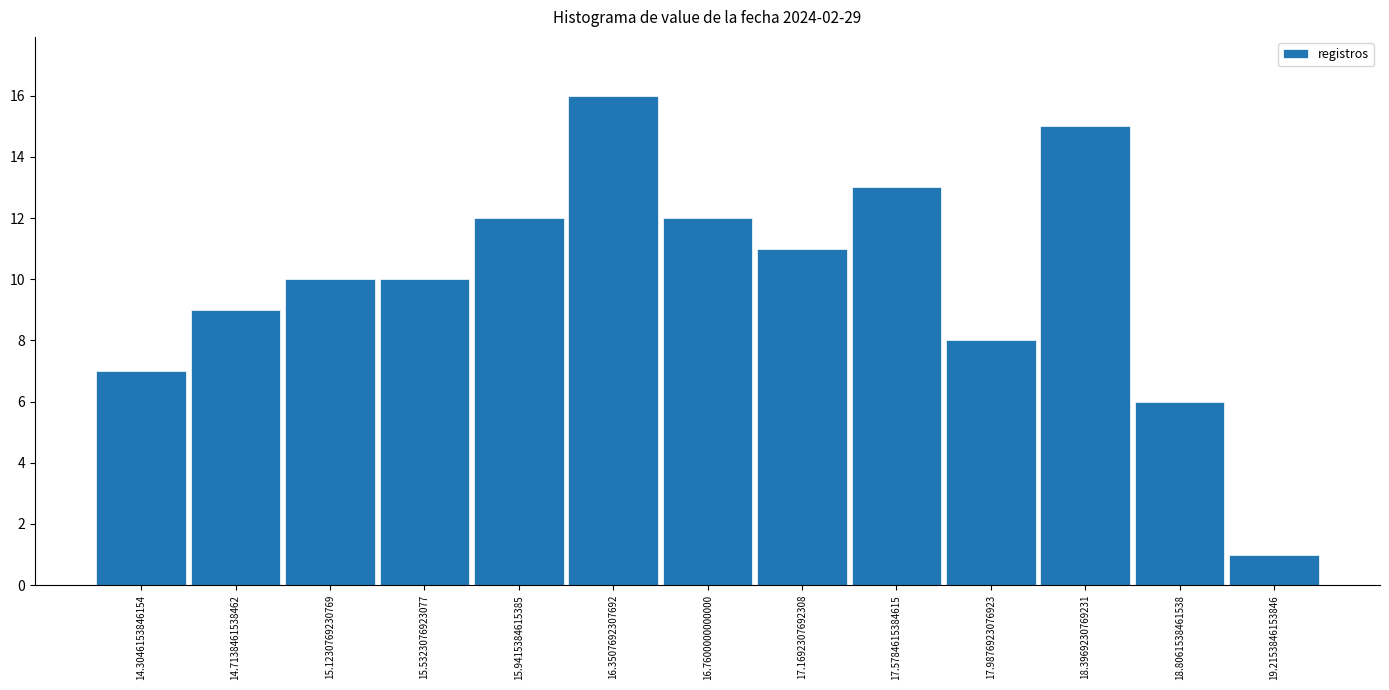

Reading left to right, transcribe this chart: for each bar, give the range it covers on the x-axis and its height. Neither the bar edges nor the heights are printed on the chart, so give them approximately, as read against the axes.

14.10 to 14.50: 7
14.50 to 14.90: 9
14.90 to 15.35: 10
15.35 to 15.75: 10
15.75 to 16.15: 12
16.15 to 16.55: 16
16.55 to 16.95: 12
16.95 to 17.35: 11
17.35 to 17.80: 13
17.80 to 18.20: 8
18.20 to 18.60: 15
18.60 to 19.00: 6
19.00 to 19.40: 1